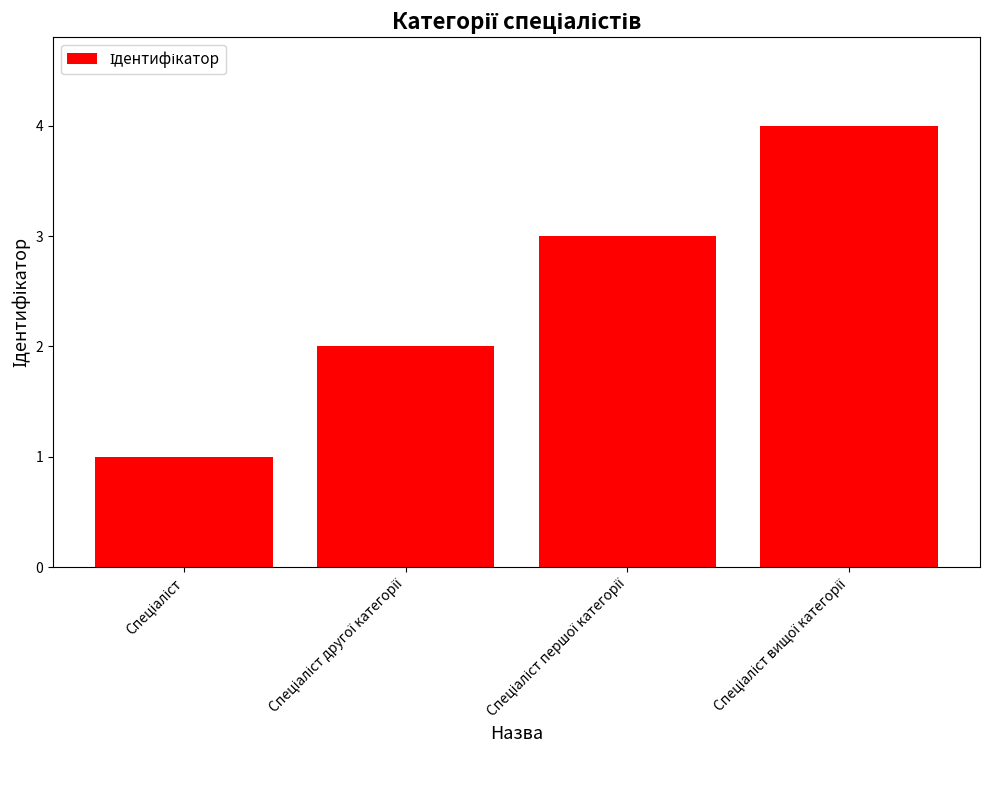

What is the greatest value displayed?

4